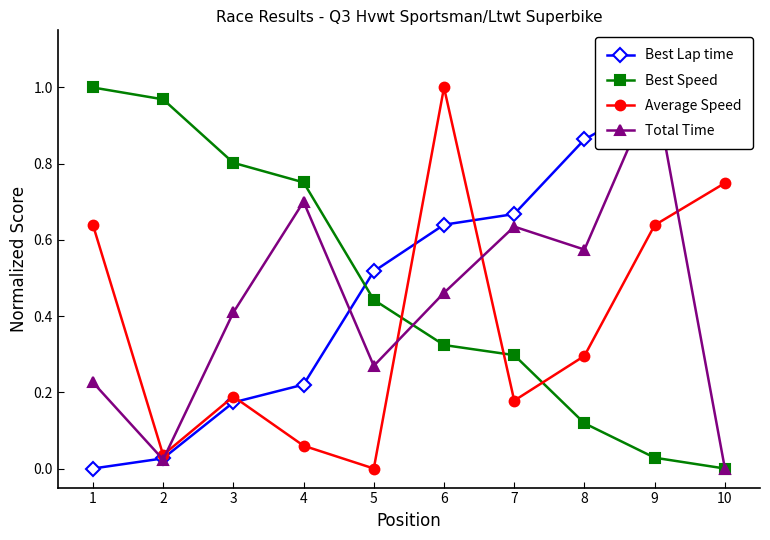

Reading left to right, extract all data points from this chart.

Best Lap time: 0.0	0.0	0.2	0.2	0.5	0.6	0.7	0.9	1.0	1.0
Best Speed: 1.0	1.0	0.8	0.8	0.4	0.3	0.3	0.1	0.0	0.0
Average Speed: 0.6	0.0	0.2	0.1	0.0	1.0	0.2	0.3	0.6	0.7
Total Time: 0.2	0.0	0.4	0.7	0.3	0.5	0.6	0.6	1.0	0.0